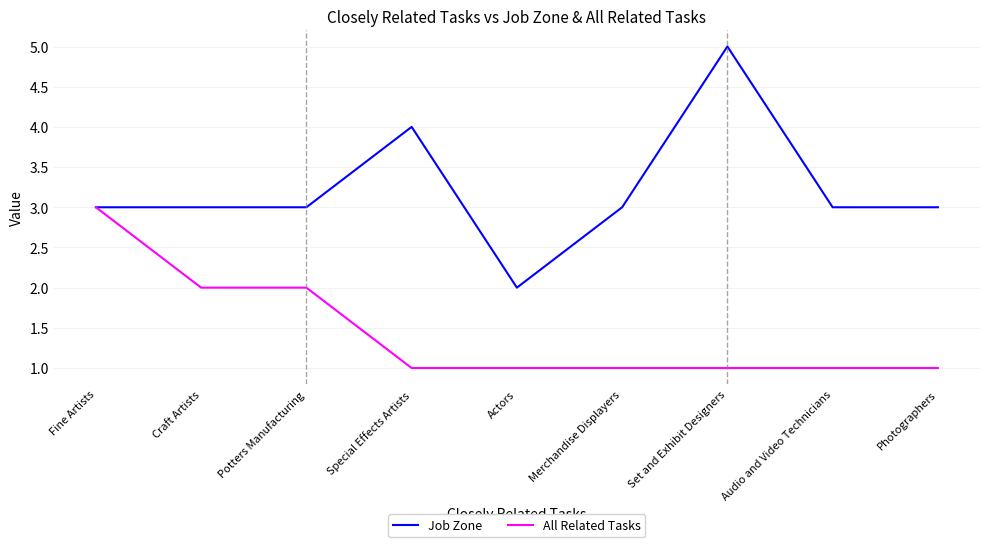

Which series has the largest range (max minus min)?

Job Zone